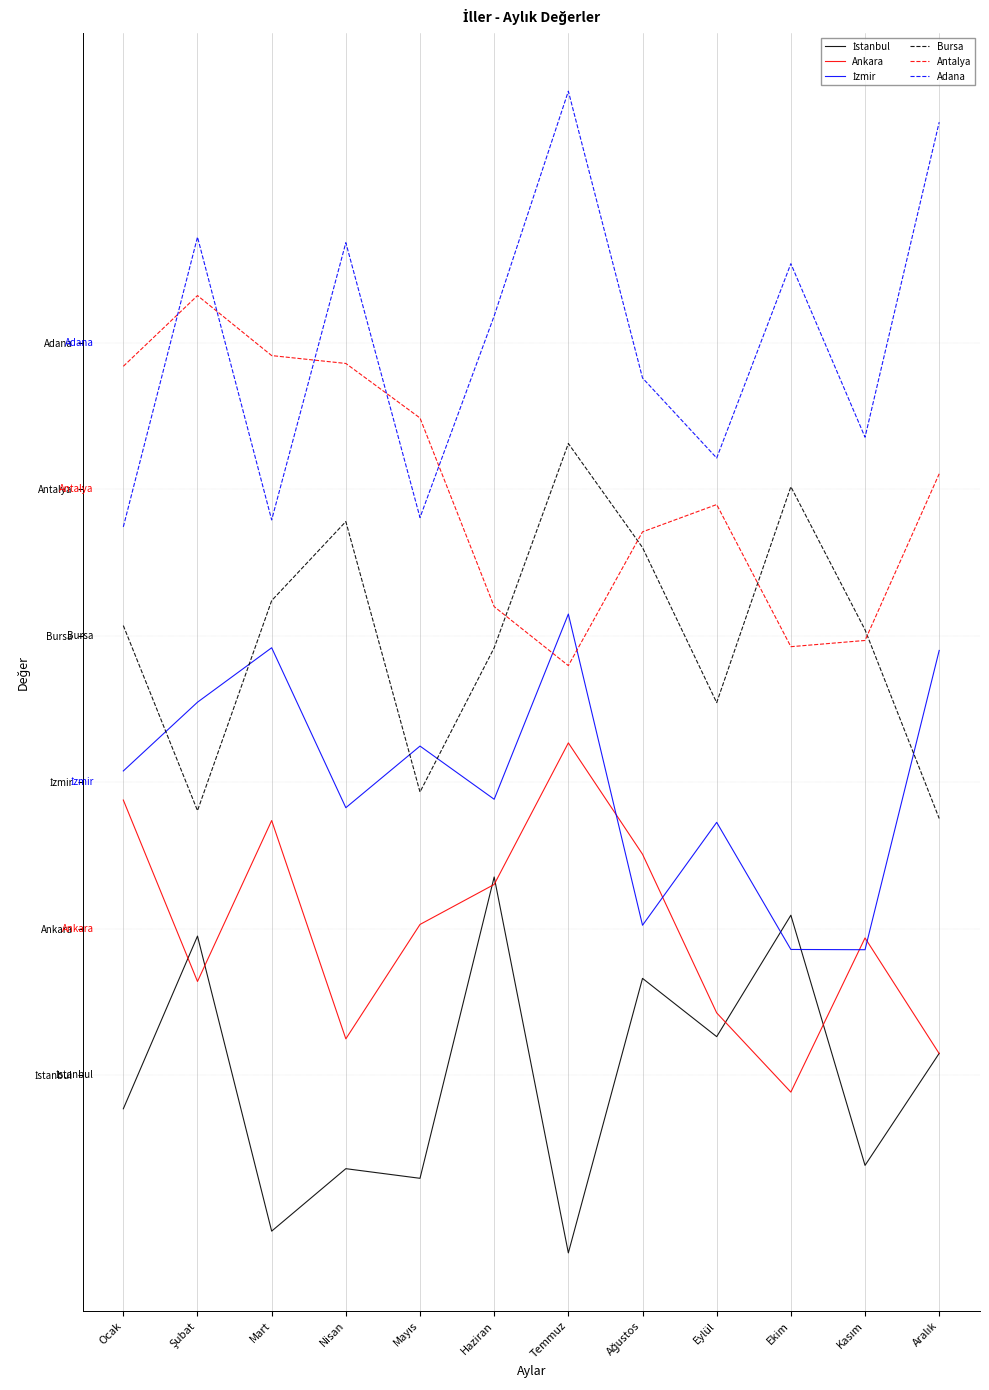

At how many categories does at least one series exceed 545?

12